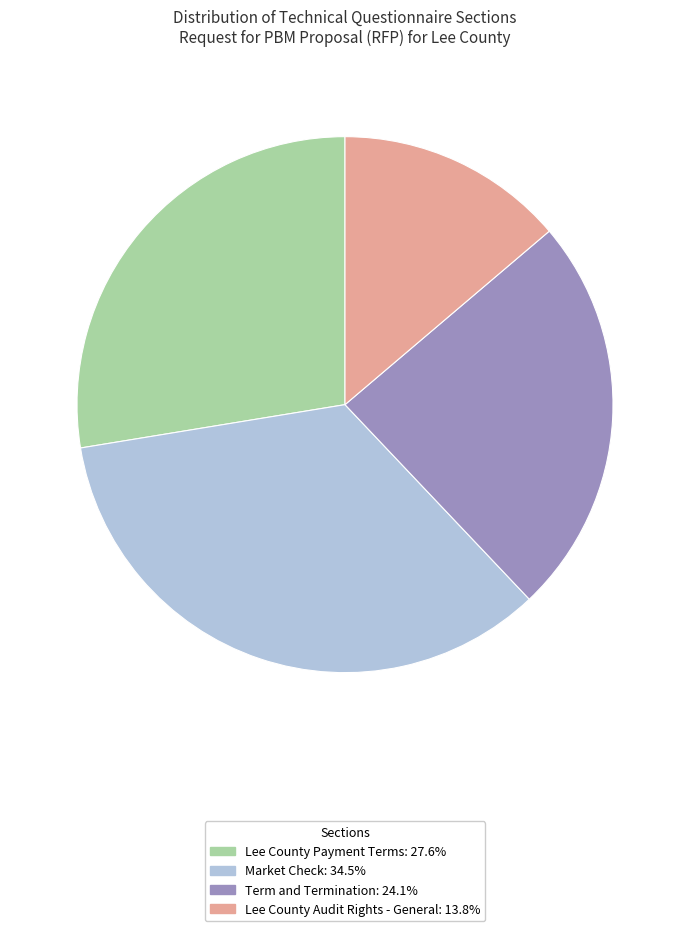

Does Term and Termination account for over 50% of the chart?

No